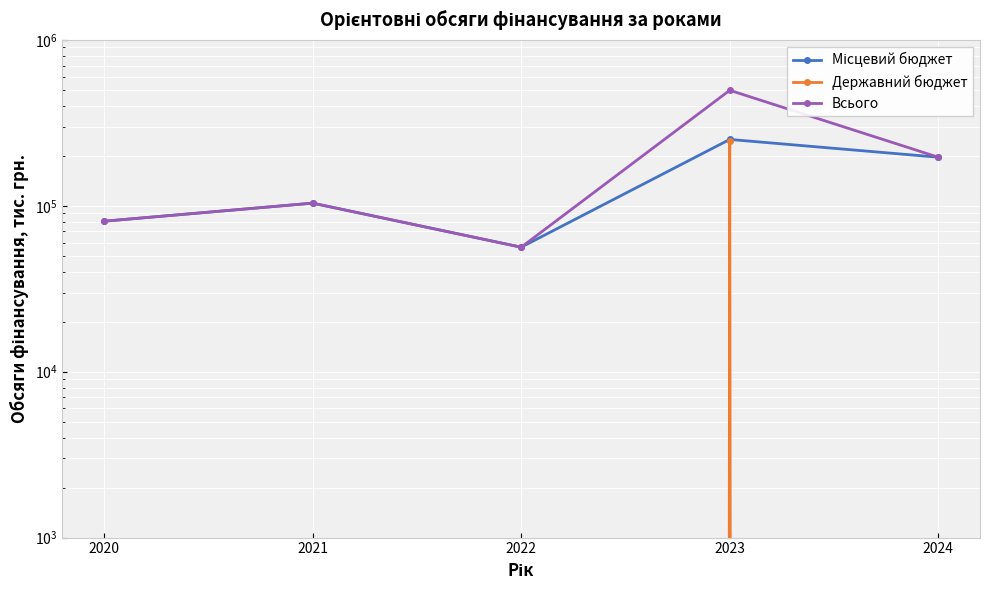

Which label corresponds to the smallest value in the chart?

2020